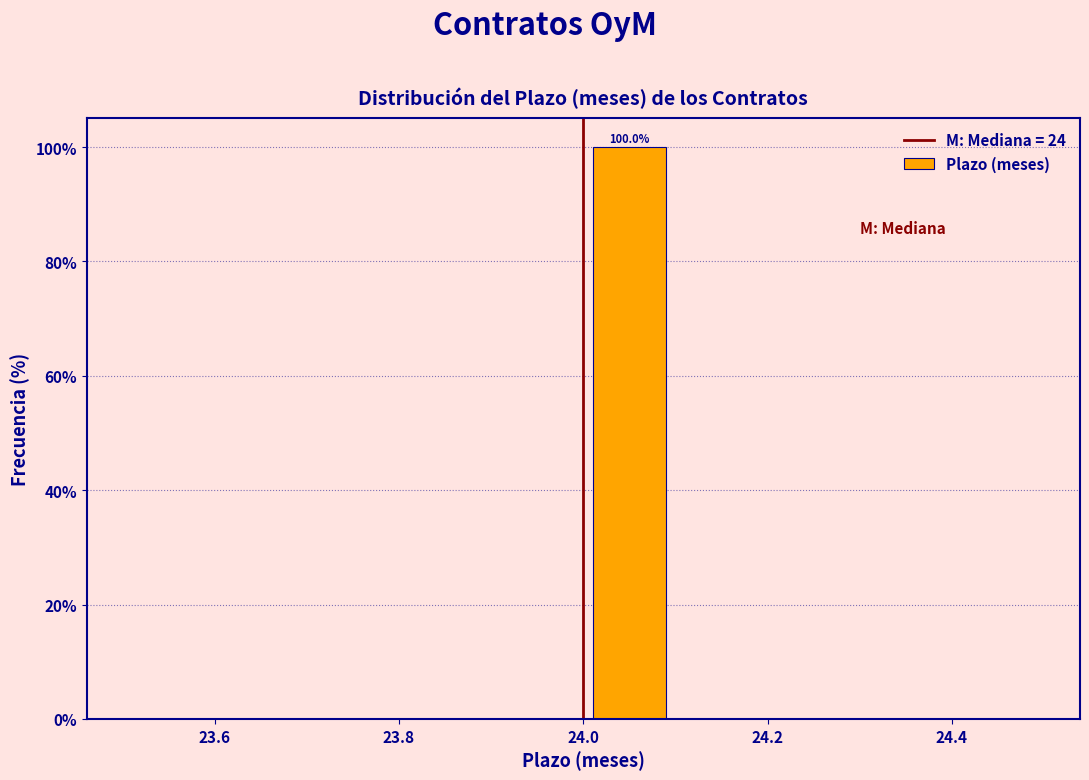

Over which range of the x-axis is the bar tallest?

24.0 to 24.1